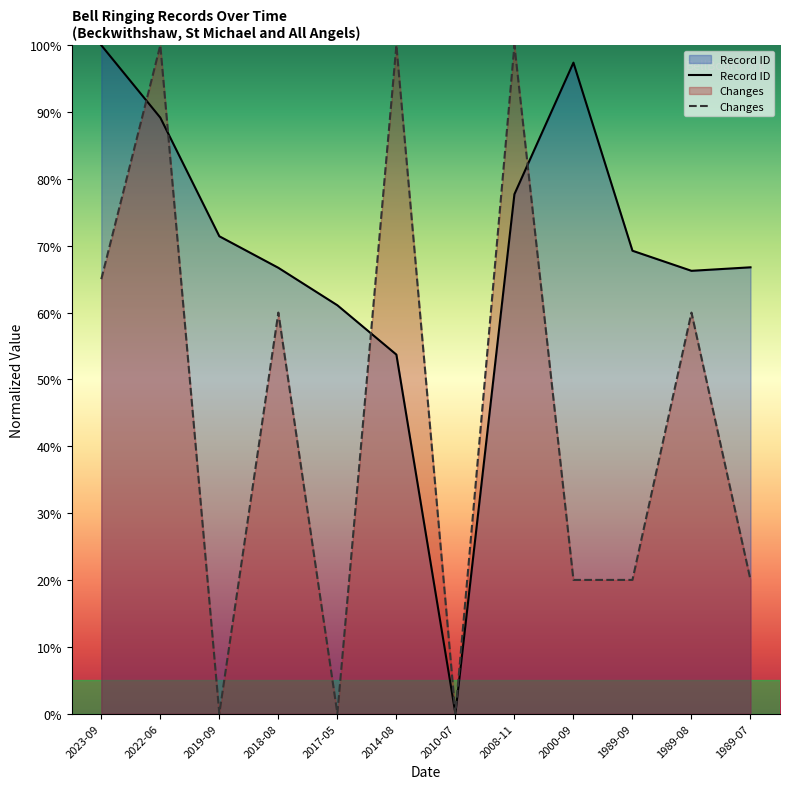

Rank the categories by Changes value from lowest to highest.

2019-09, 2017-05, 2010-07, 2000-09, 1989-09, 1989-07, 2018-08, 1989-08, 2023-09, 2022-06, 2014-08, 2008-11